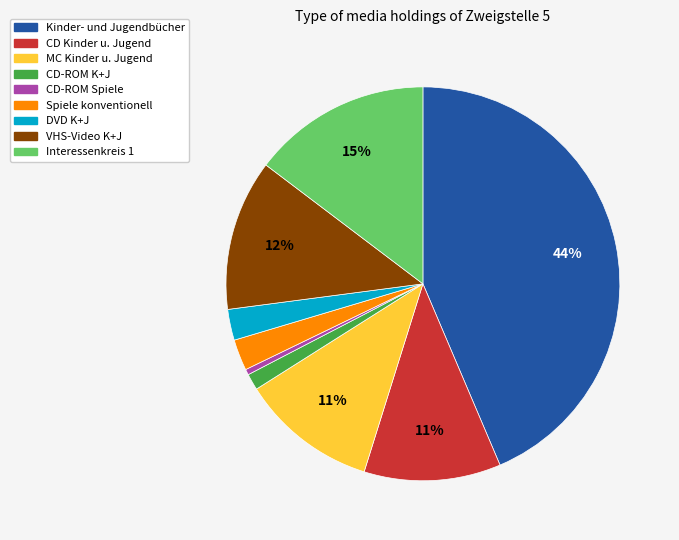

Is there a majority slice in this chart?

No